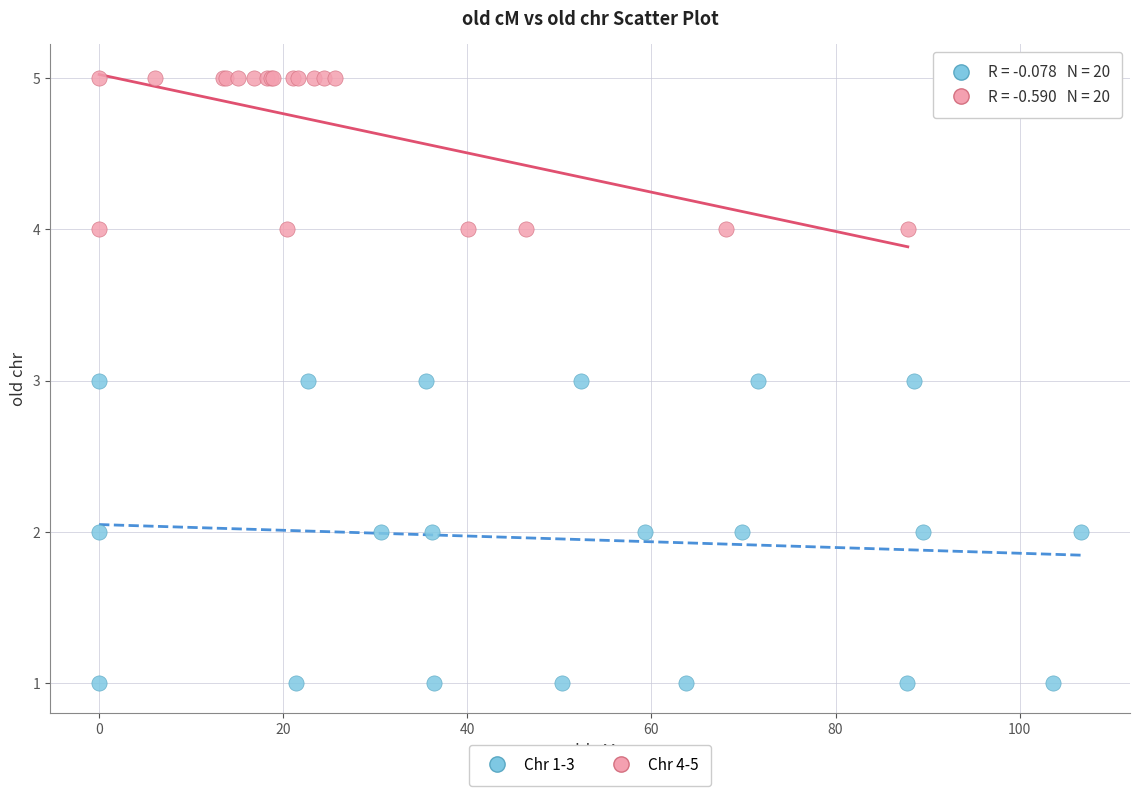

Which series has the largest Y range (max minus min)?

Chr 1-3